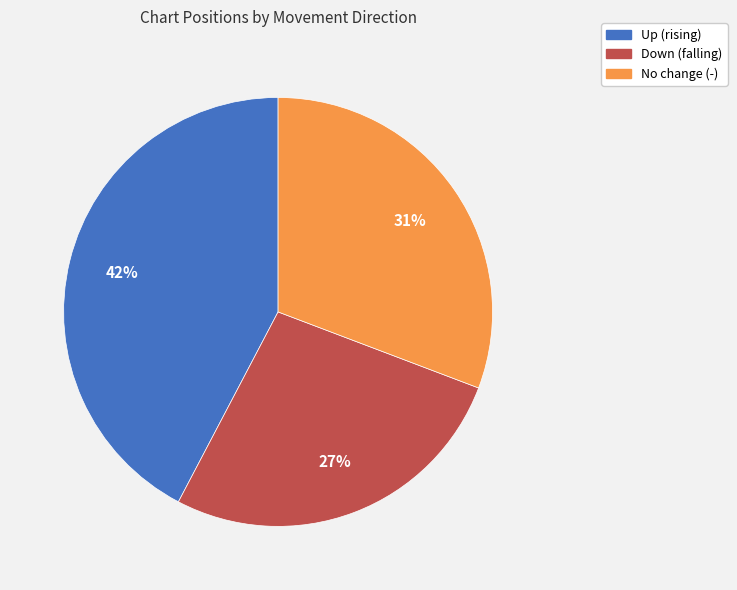

Does any single category account for the majority?

No